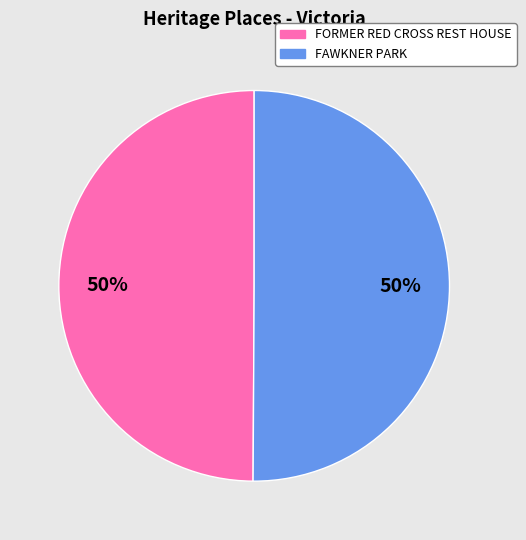

Do FAWKNER PARK and FORMER RED CROSS REST HOUSE together represent more than half of the pie?

Yes